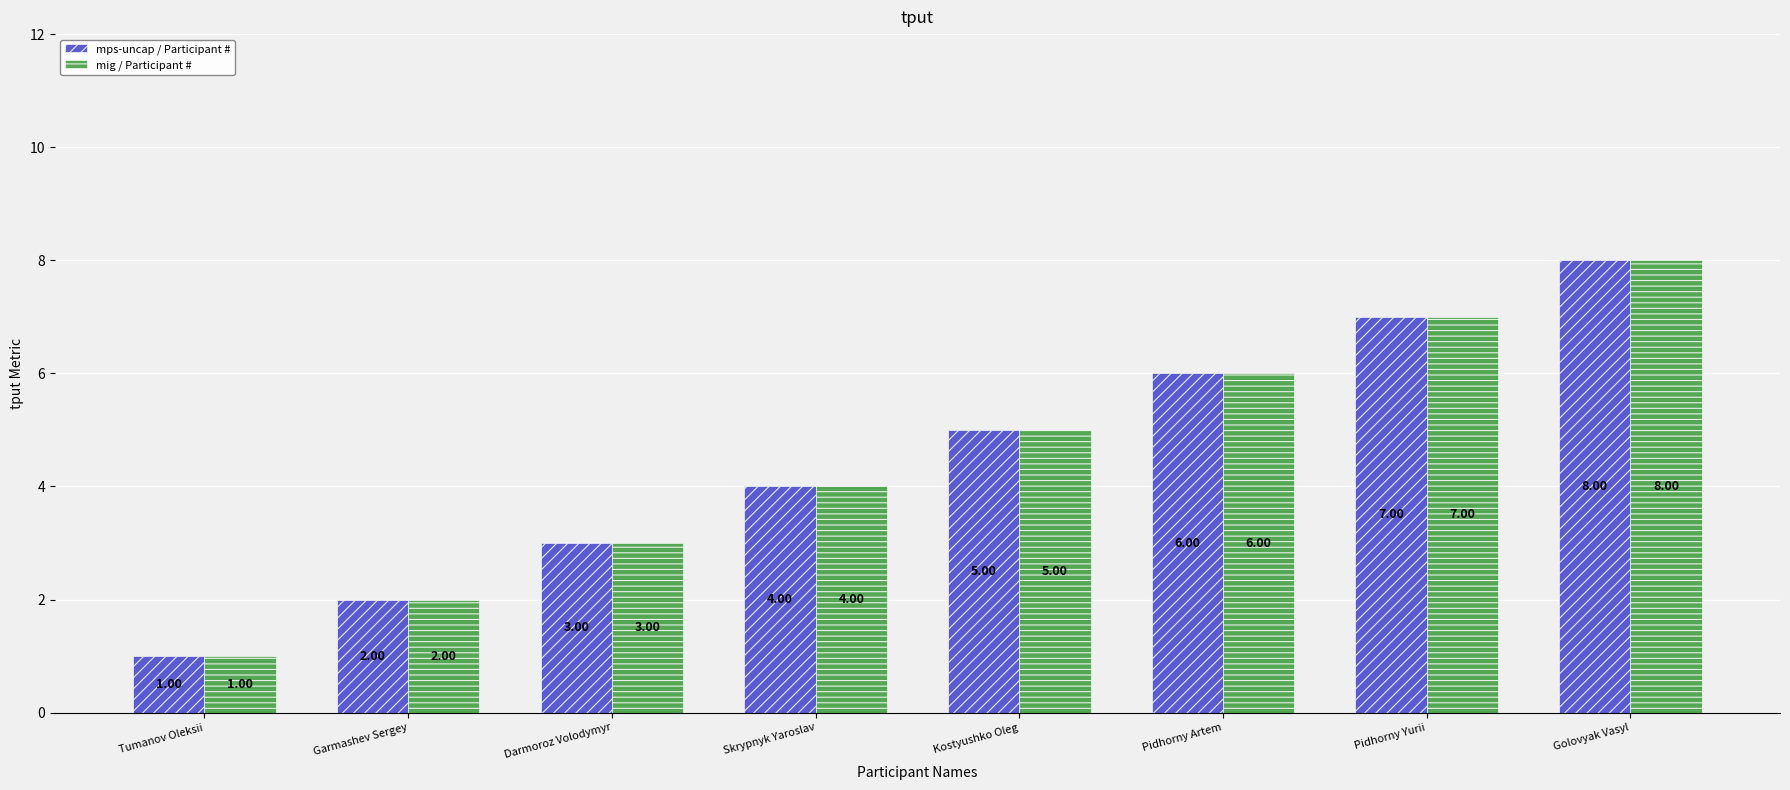

How many values in the mps-uncap / Participant # series are below 5?

4